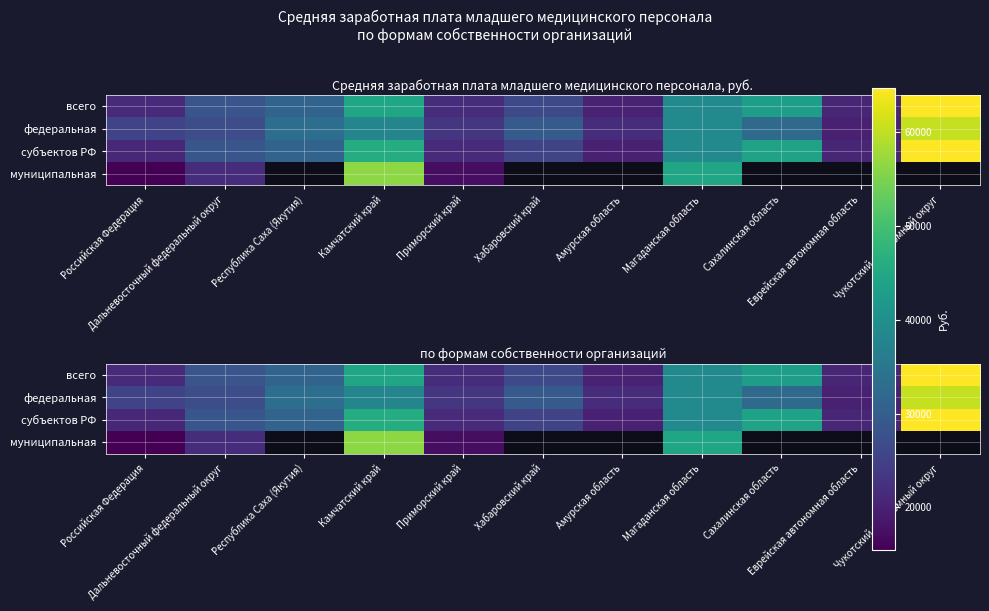

Which category has the lowest value in the федеральная series?

Еврейская автономная область